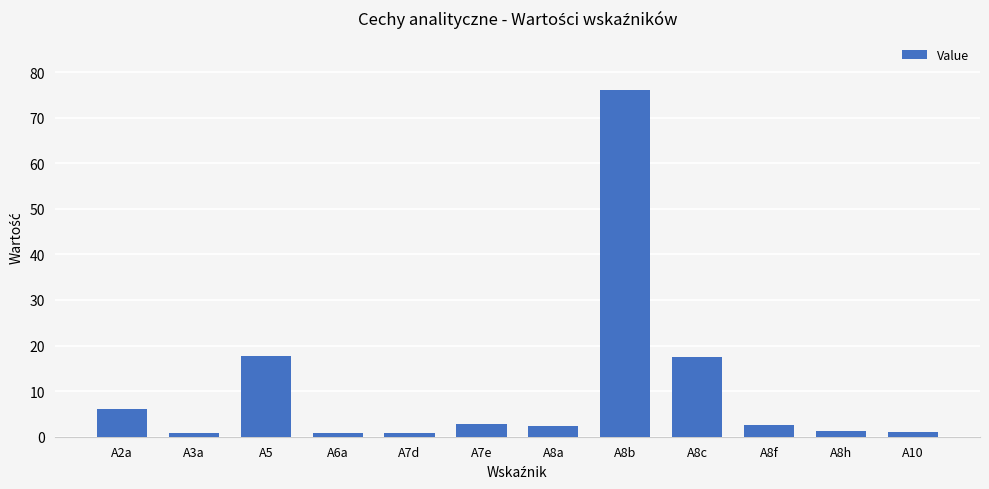

Approximately how many times larger is the value at A8b compared to A7e?

26.7